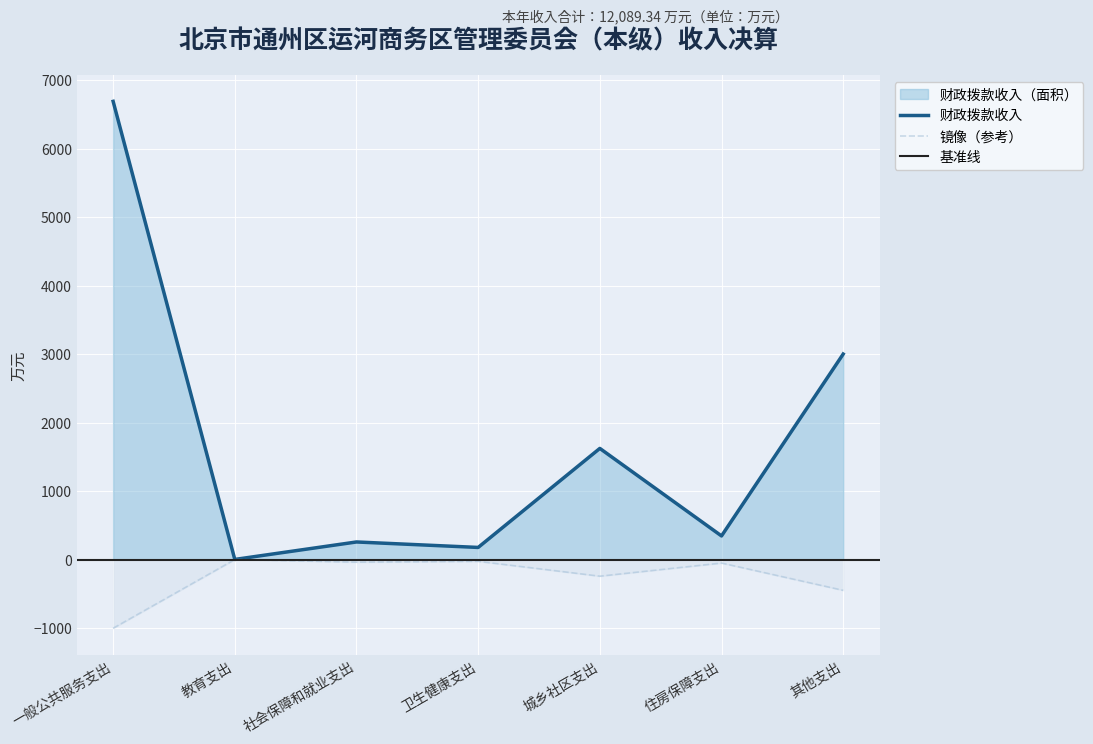

How many points are higher than both their immediate neighbors (excluding endpoints)?

3